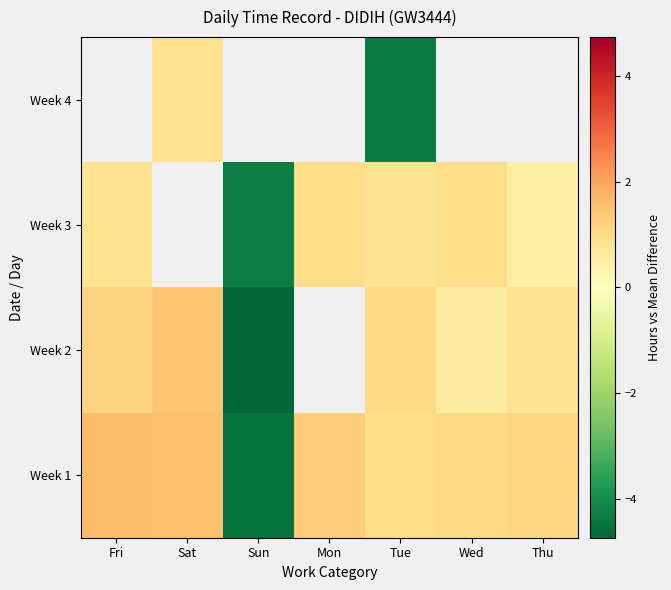

Where does the Week 3 series first go above 0?

Fri